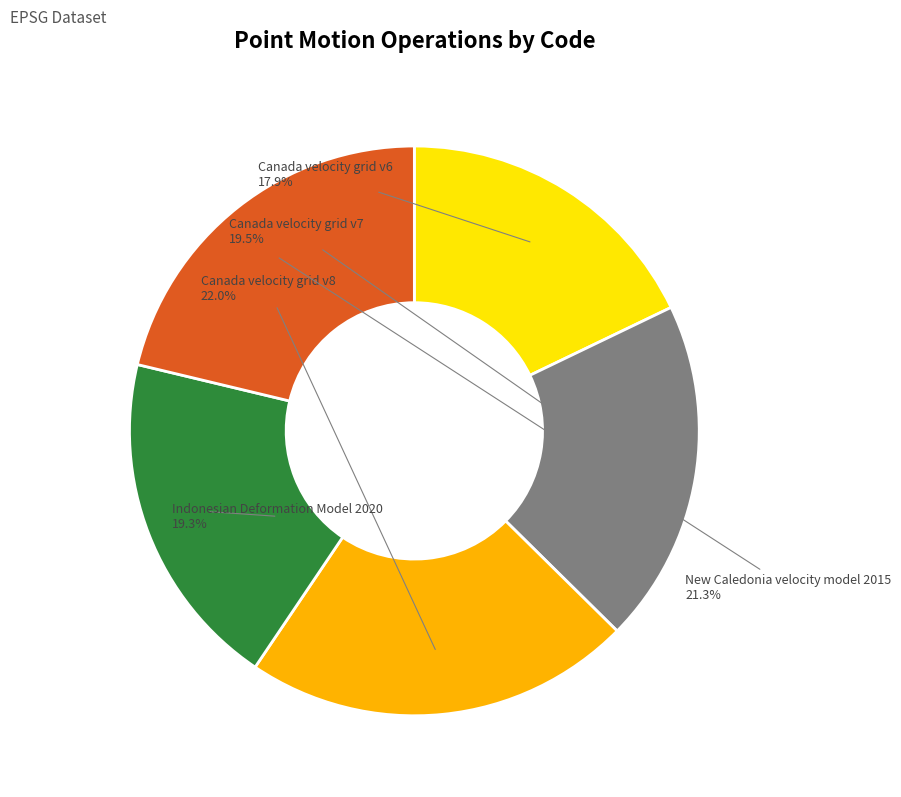

To the nearest percent, what is the difference between the largest and smallest slice percentages?

4%